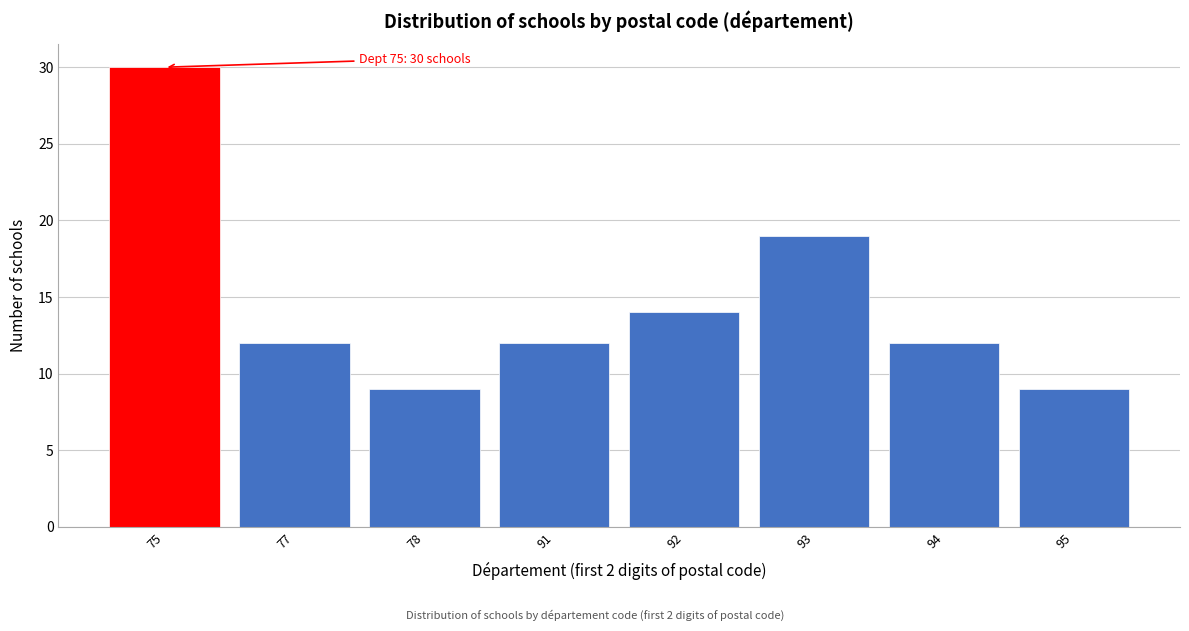

Reading right to left, list all the values displayed in this chart.

95=9	94=12	93=19	92=14	91=12	78=9	77=12	75=30